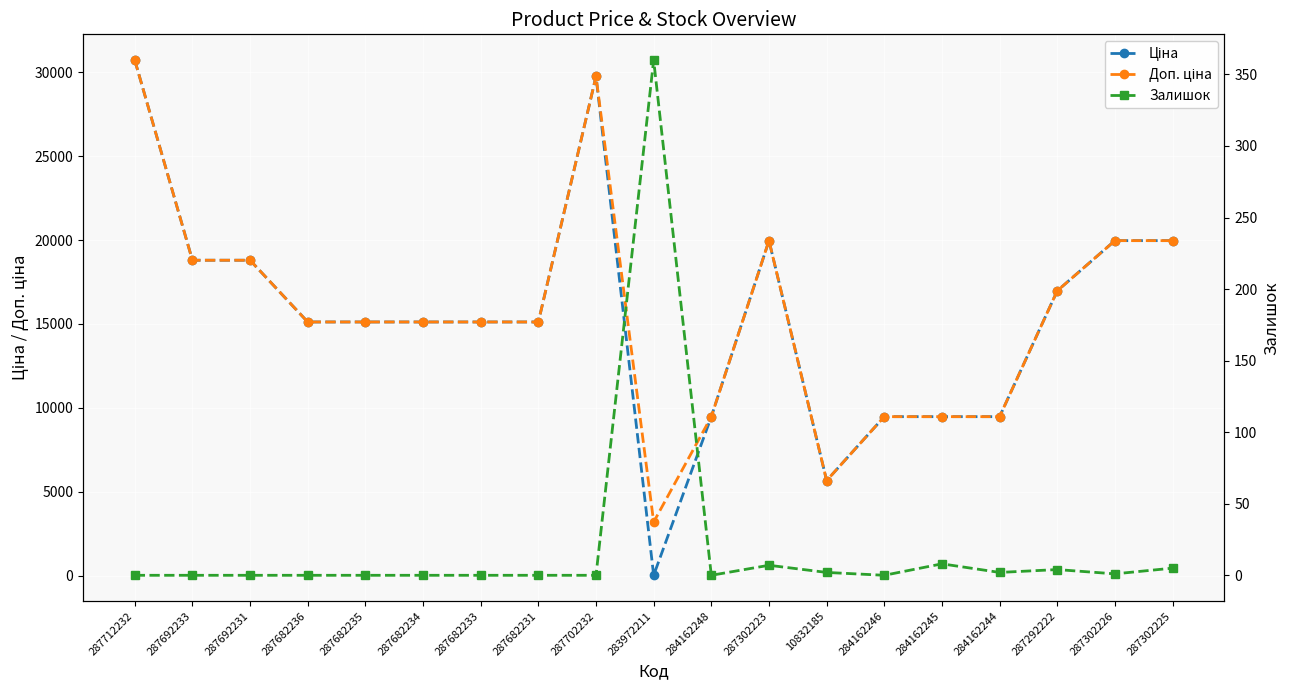

What is the sum of the Ціна values at 287292222 and 287682231?

32096.3